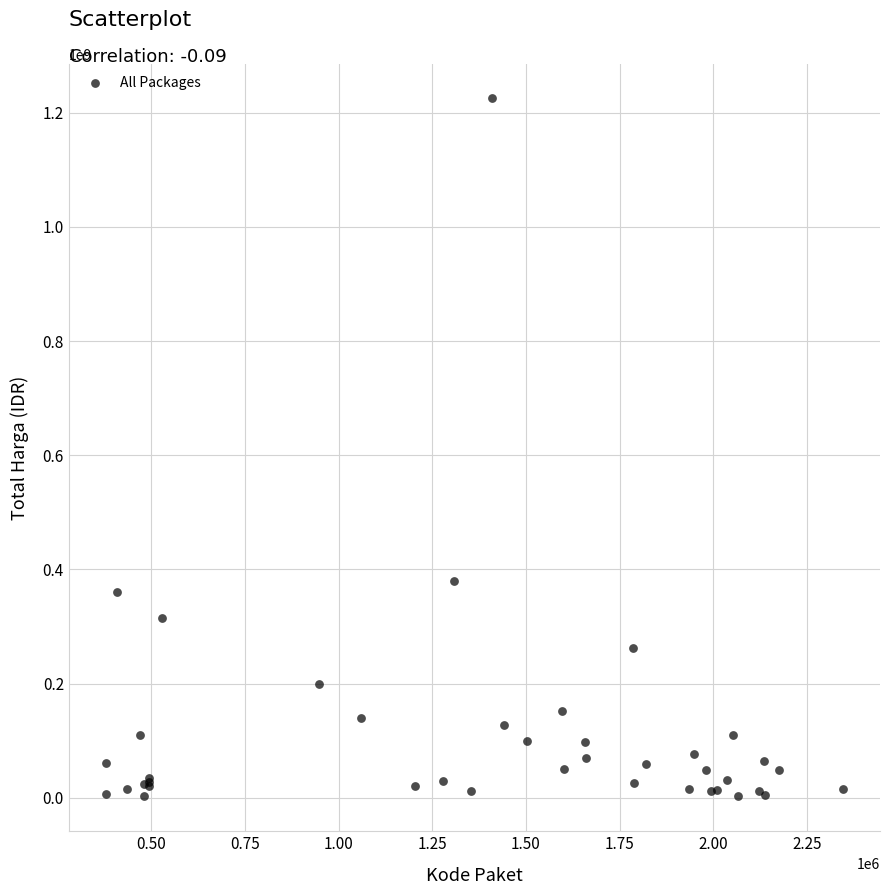

What Y value in the scatter plot is closest to 613538875?

379075000